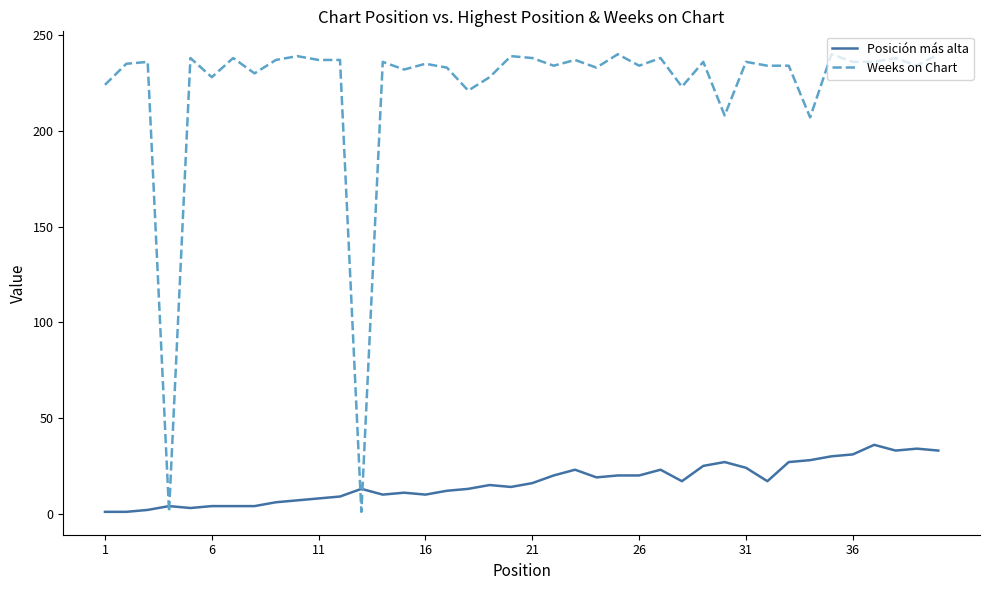

What is the lowest value of the Weeks on Chart series?

1